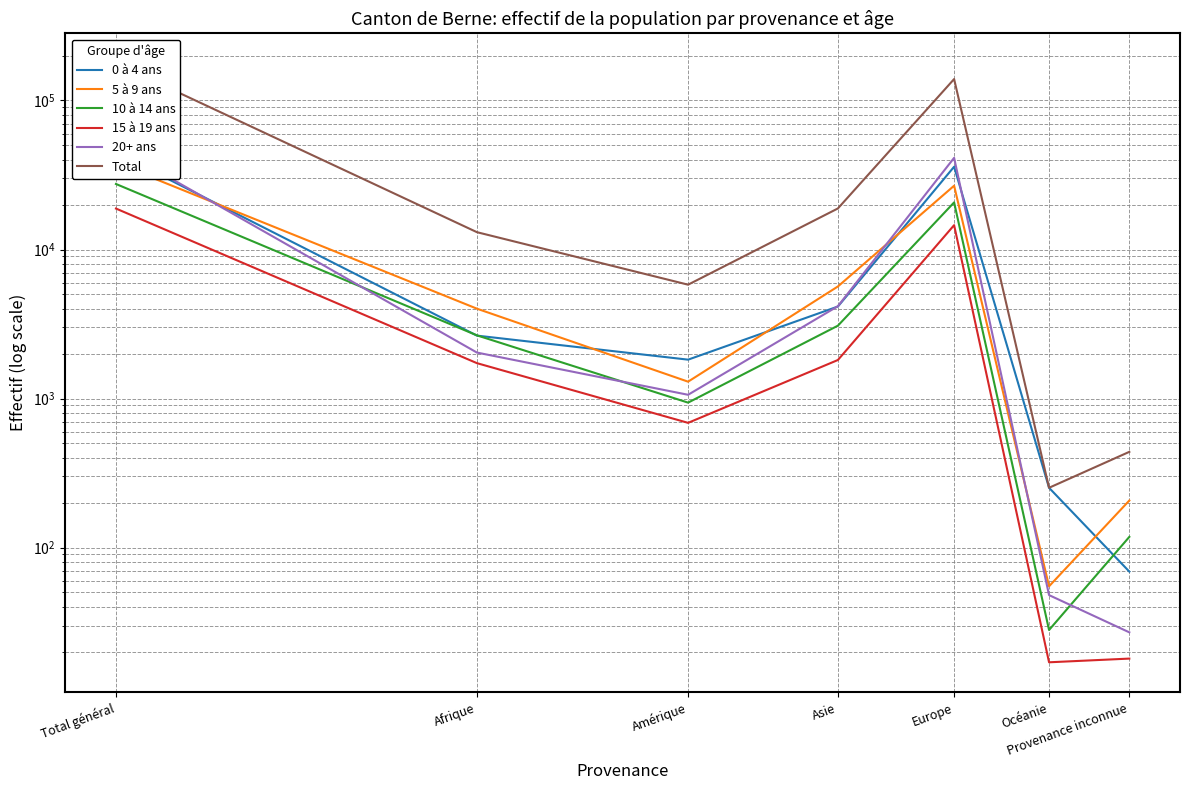

Reading left to right, transcribe all the data shown in this chart.

0 à 4 ans: Total général=44713	Afrique=2644	Amérique=1824	Asie=4144	Europe=35928	Océanie=252	Provenance inconnue=69
5 à 9 ans: Total général=38012	Afrique=4009	Amérique=1298	Asie=5650	Europe=26793	Océanie=55	Provenance inconnue=207
10 à 14 ans: Total général=27527	Afrique=2655	Amérique=939	Asie=3083	Europe=20704	Océanie=28	Provenance inconnue=118
15 à 19 ans: Total général=18831	Afrique=1728	Amérique=687	Asie=1814	Europe=14567	Océanie=17	Provenance inconnue=18
20+ ans: Total général=48551	Afrique=2035	Amérique=1060	Asie=4167	Europe=41214	Océanie=48	Provenance inconnue=27
Total: Total général=177634	Afrique=13071	Amérique=5808	Asie=18858	Europe=139206	Océanie=252	Provenance inconnue=439